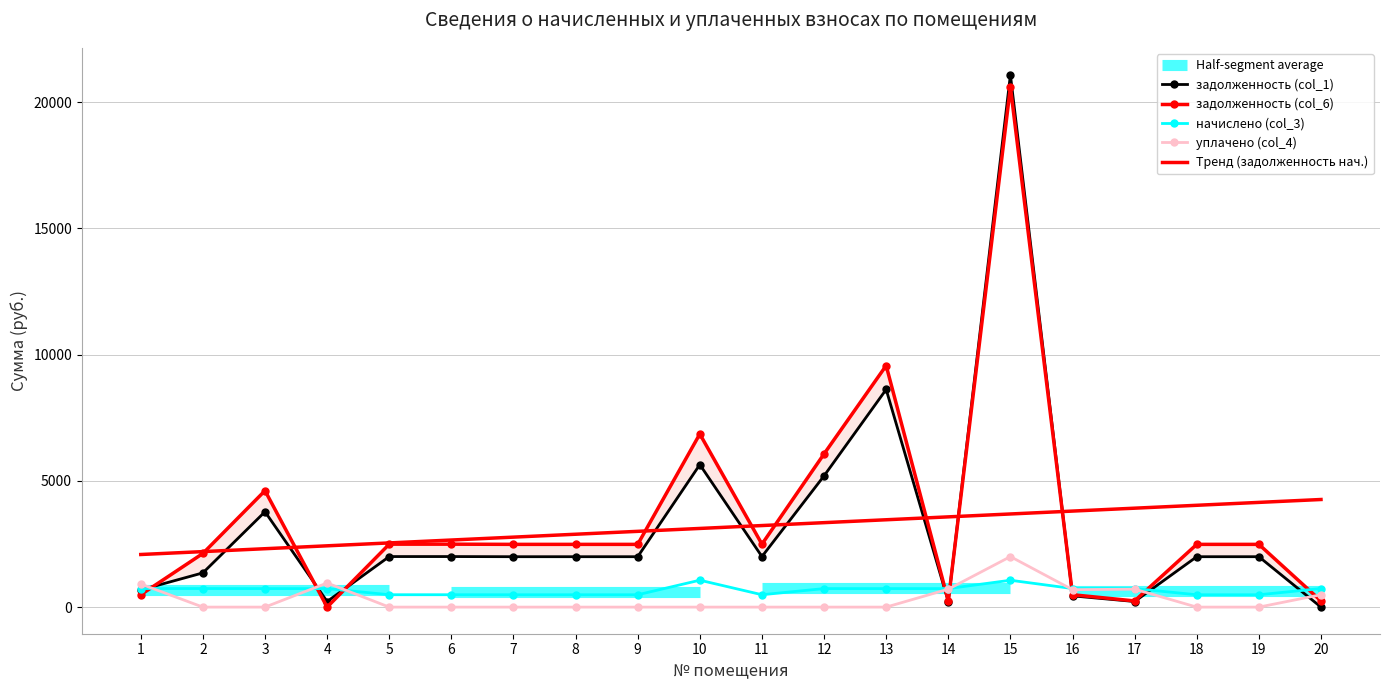

The value of уплачено (col_4) at 10 is 1011.6. True or false?

False